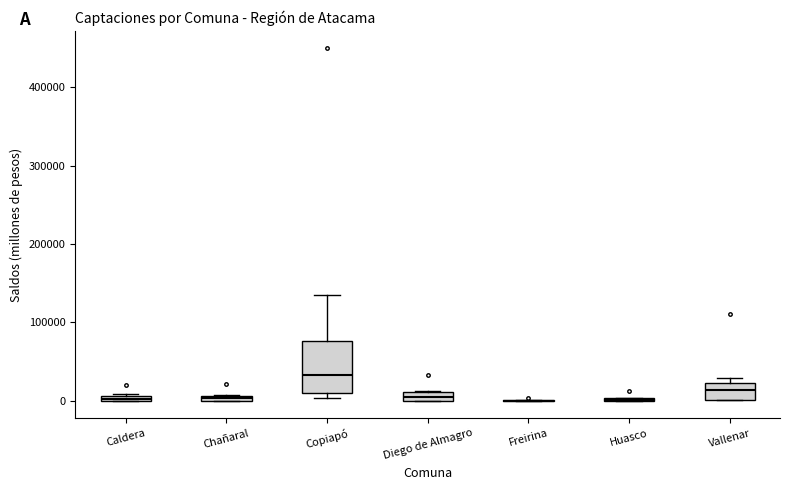

Which box is the tallest, from its lower edge to its upper edge?

Copiapó